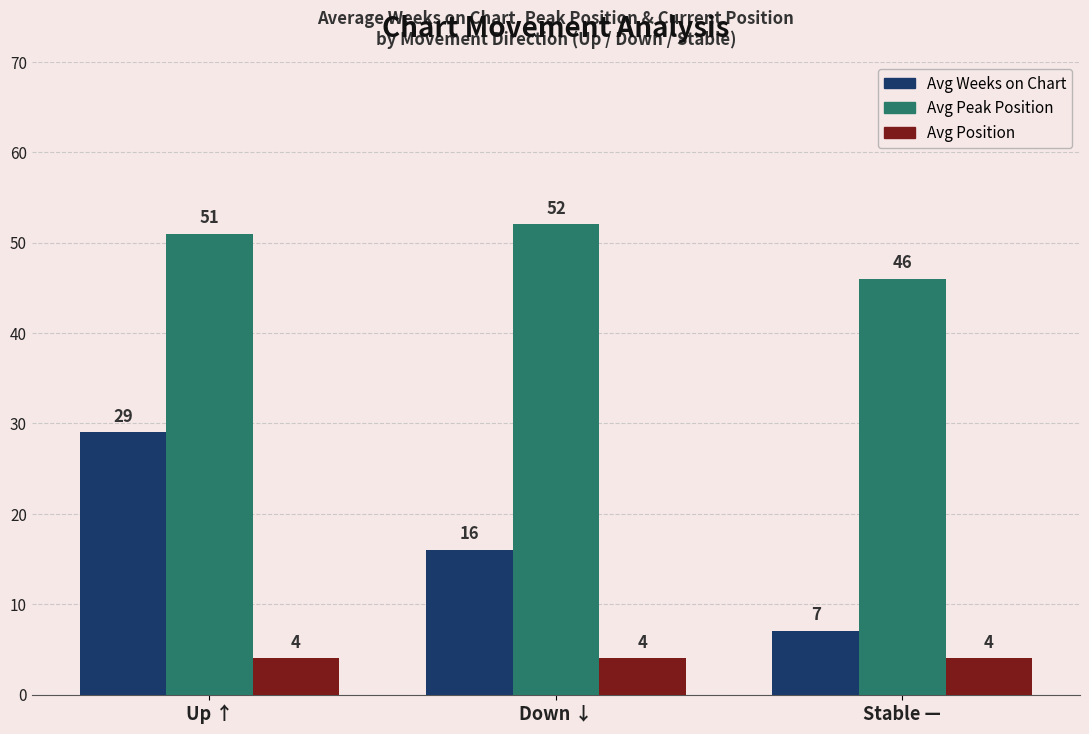

List the series in order of their peak value, lowest first.

Avg Position, Avg Weeks on Chart, Avg Peak Position